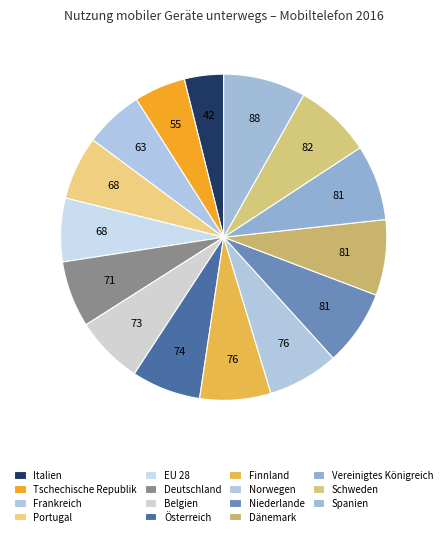

Rank the categories by value from lowest to highest.

Italien, Tschechische Republik, Frankreich, Portugal, EU 28, Deutschland, Belgien, Österreich, Finnland, Norwegen, Niederlande, Dänemark, Vereinigtes Königreich, Schweden, Spanien